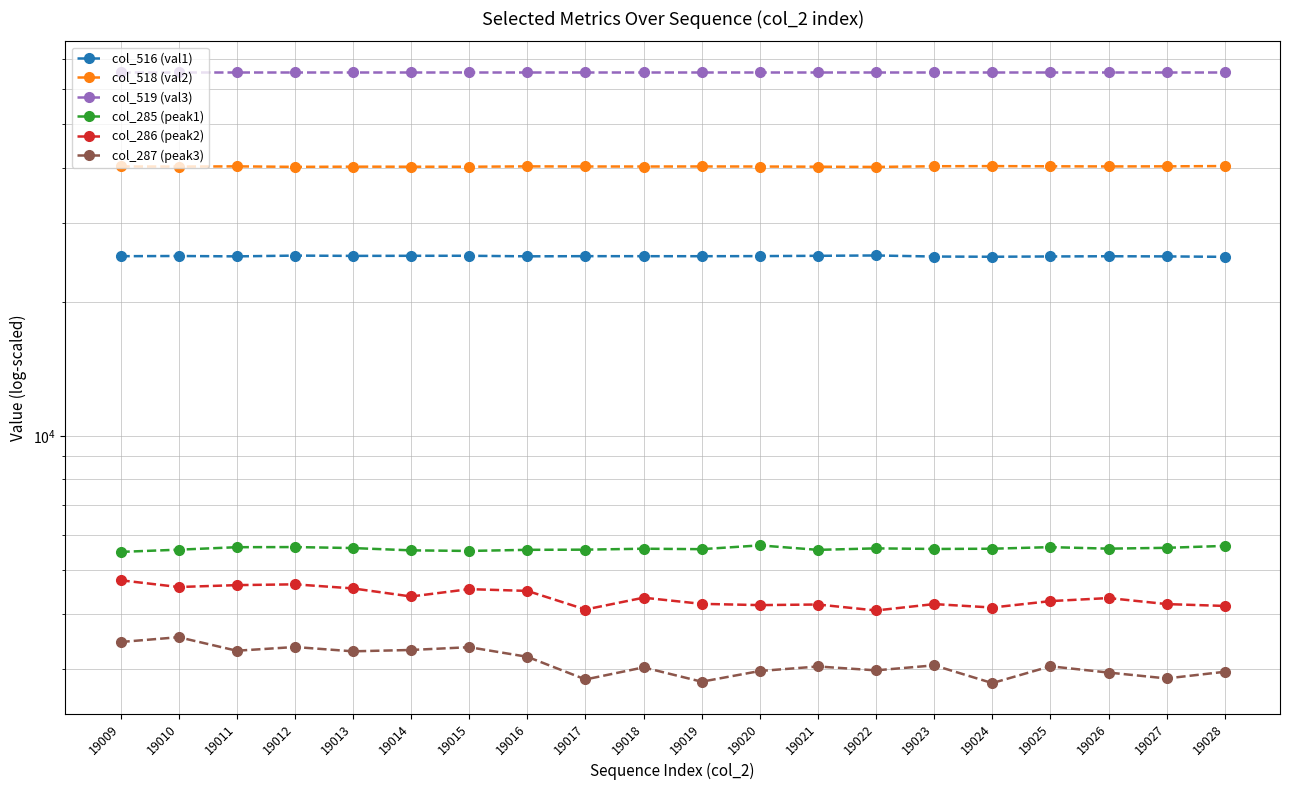

Reading left to right, list all the values displayed in this chart.

col_516 (val1): 19009=25311	19010=25338	19011=25289	19012=25390	19013=25352	19014=25364	19015=25368	19016=25294	19017=25316	19018=25312	19019=25309	19020=25323	19021=25362	19022=25407	19023=25267	19024=25239	19025=25277	19026=25305	19027=25285	19028=25228
col_518 (val2): 19009=40224	19010=40197	19011=40246	19012=40145	19013=40183	19014=40171	19015=40167	19016=40241	19017=40219	19018=40212	19019=40226	19020=40212	19021=40173	19022=40128	19023=40268	19024=40296	19025=40258	19026=40230	19027=40250	19028=40307
col_519 (val3): 19009=65535	19010=65535	19011=65535	19012=65535	19013=65535	19014=65535	19015=65535	19016=65535	19017=65535	19018=65535	19019=65535	19020=65535	19021=65535	19022=65535	19023=65535	19024=65535	19025=65535	19026=65535	19027=65535	19028=65535
col_285 (peak1): 19009=5500	19010=5563	19011=5635	19012=5639	19013=5610	19014=5544	19015=5527	19016=5559	19017=5564	19018=5591	19019=5578	19020=5688	19021=5558	19022=5601	19023=5584	19024=5591	19025=5637	19026=5593	19027=5617	19028=5673
col_286 (peak2): 19009=4751	19010=4588	19011=4633	19012=4652	19013=4555	19014=4369	19015=4538	19016=4497	19017=4085	19018=4342	19019=4206	19020=4179	19021=4192	19022=4065	19023=4201	19024=4127	19025=4266	19026=4334	19027=4201	19028=4161
col_287 (peak3): 19009=3454	19010=3541	19011=3302	19012=3366	19013=3292	19014=3315	19015=3363	19016=3200	19017=2847	19018=3030	19019=2814	19020=2974	19021=3044	19022=2984	19023=3062	19024=2794	19025=3047	19026=2950	19027=2862	19028=2962